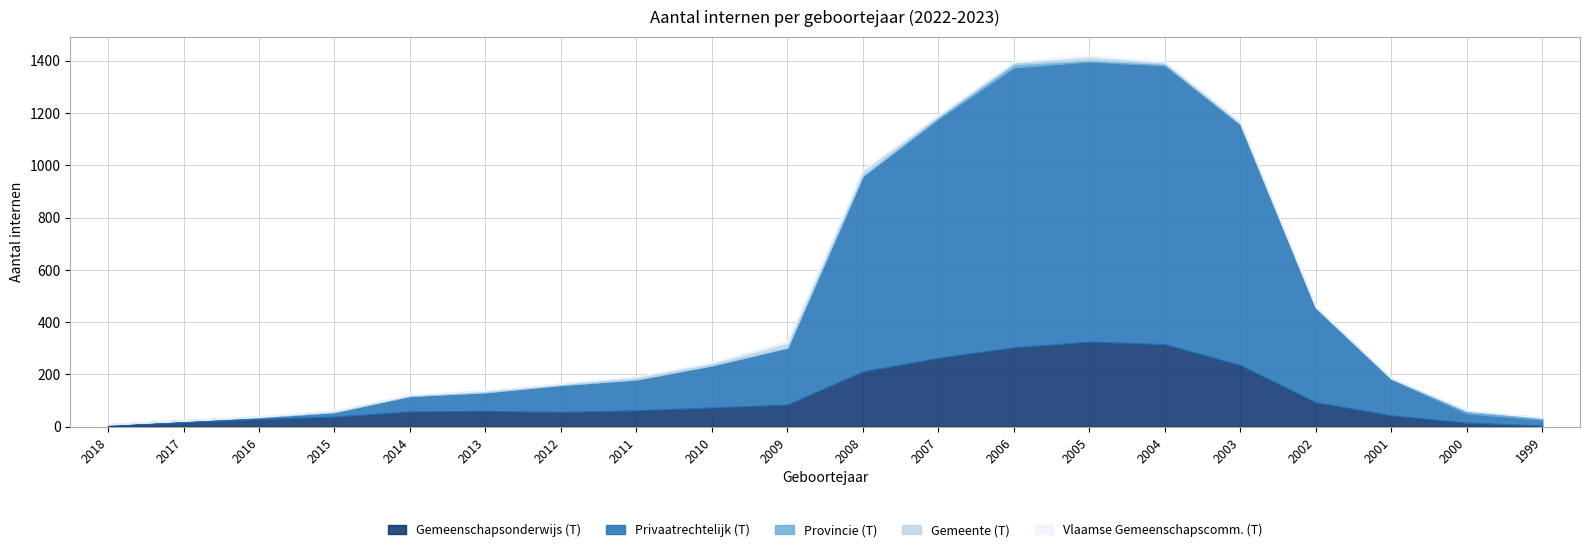

At which category does Gemeente (T) reach its first local peak?

2015